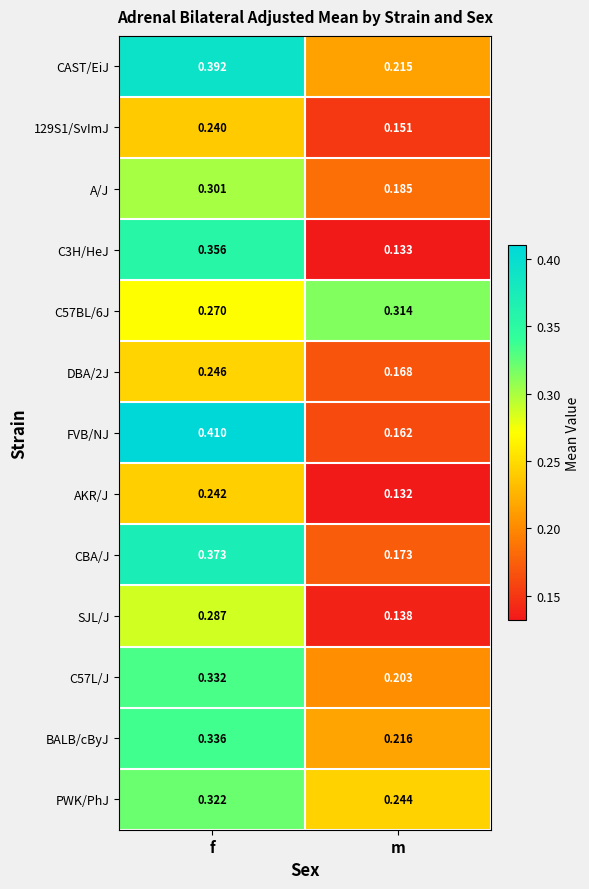

Between f and m, which series saw the biggest shift?

FVB/NJ